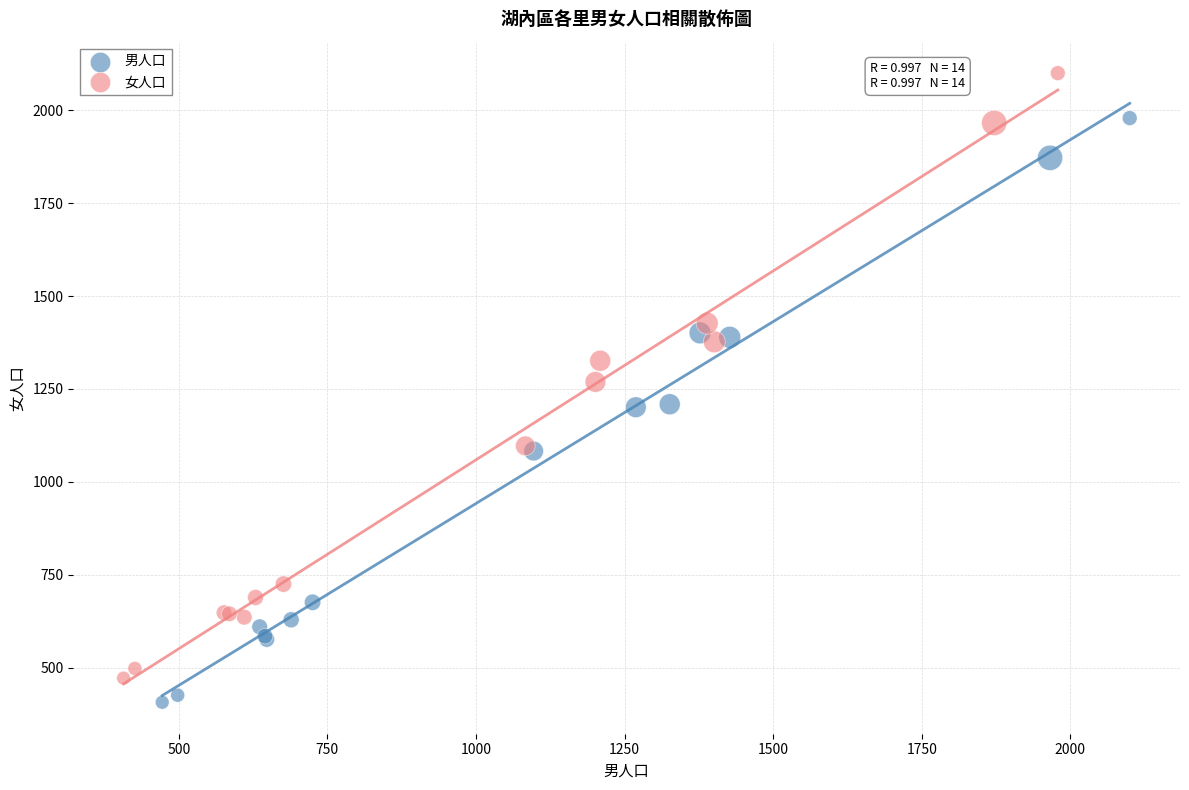

Which series reaches the minimum Y coordinate?

男人口